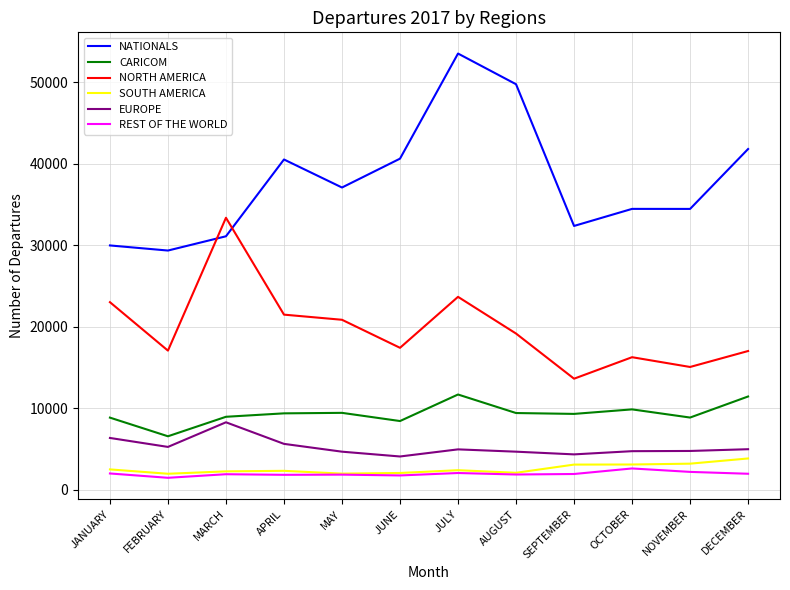

Where does the NATIONALS series first go above 37084?

APRIL